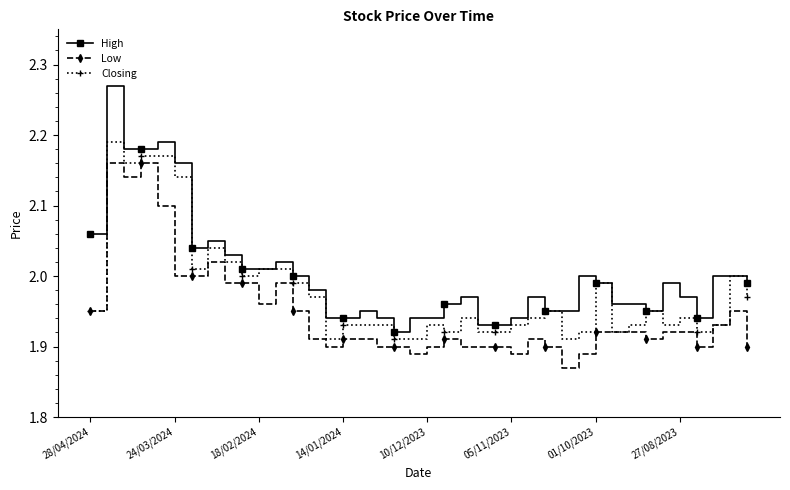

List the series in order of their peak value, highest first.

High, Closing, Low